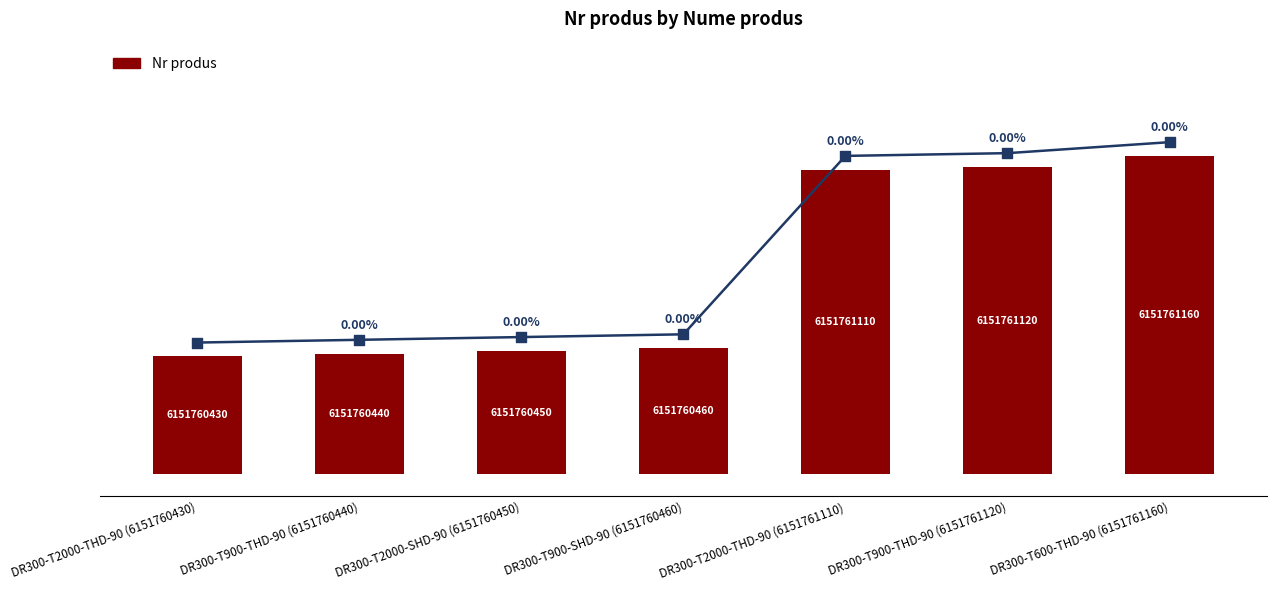

What is the change in value from DR300-T900-SHD-90 (6151760460) to DR300-T2000-THD-90 (6151761110)?

+650